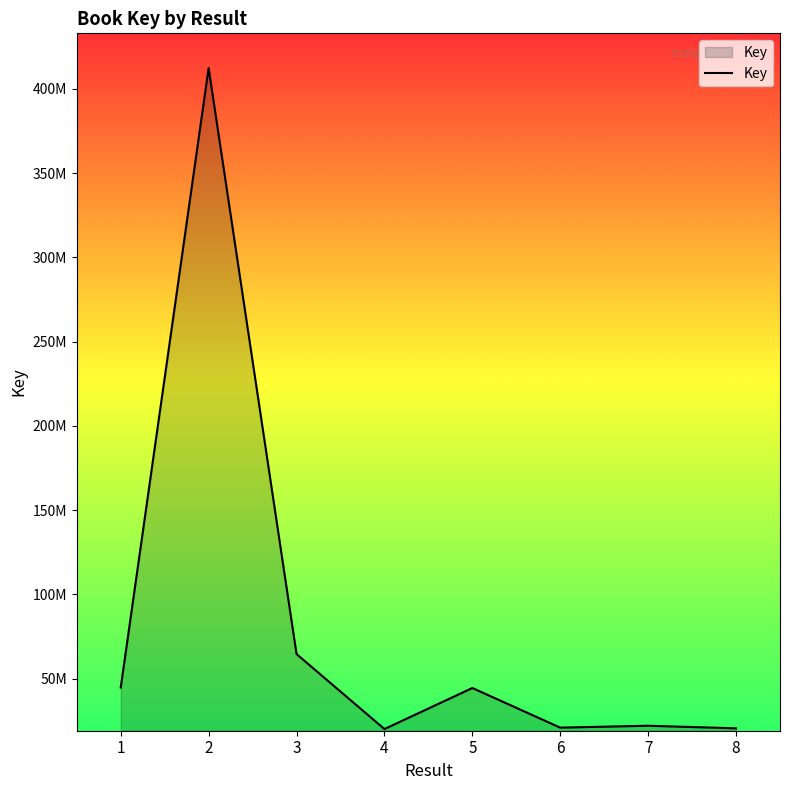

Which category has the highest value across all series?

2